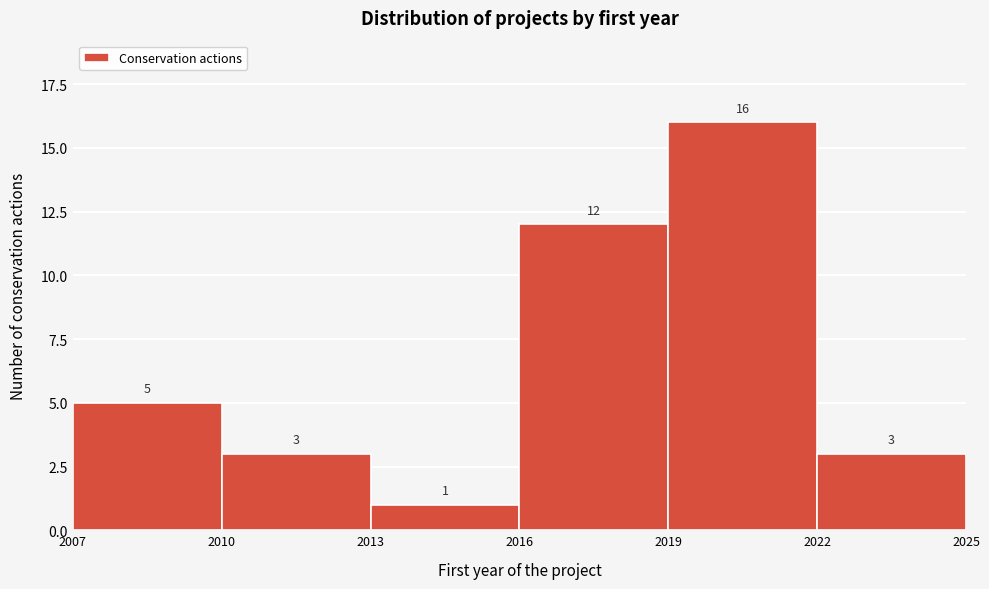

Which range on the x-axis has the tallest bar?

2019 to 2022